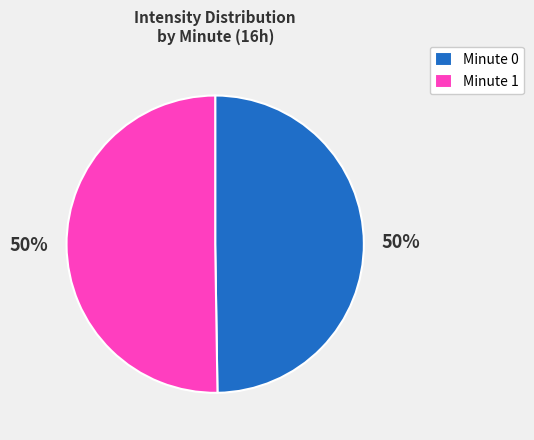

What percentage is the Minute 1 slice, to the nearest percent?

50%